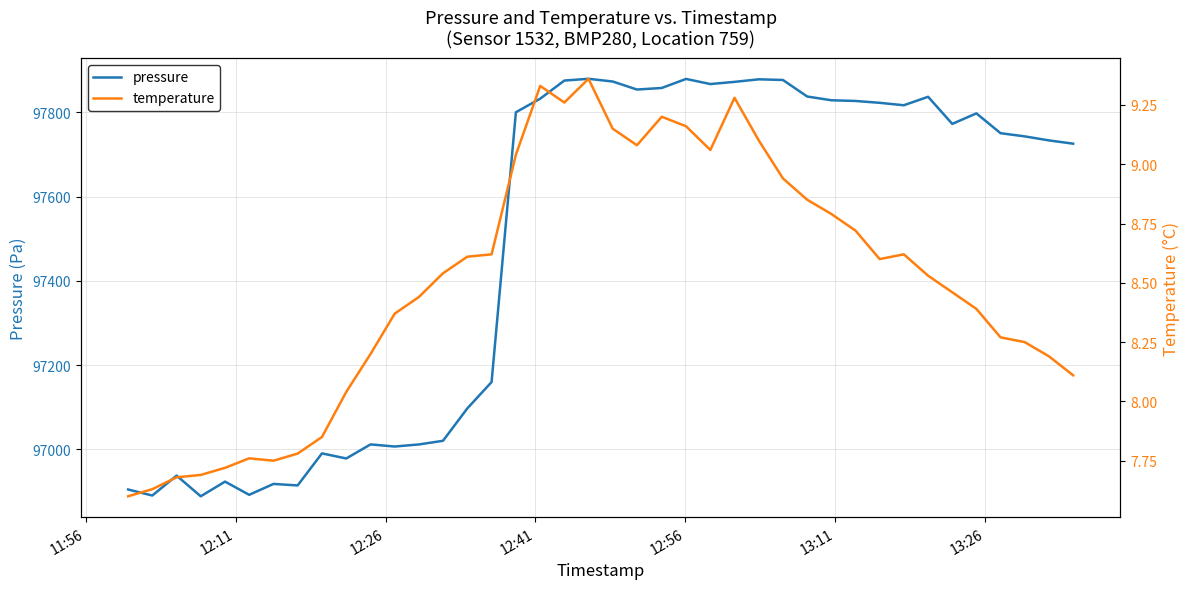

List the series in order of their overall mean, lowest first.

temperature, pressure